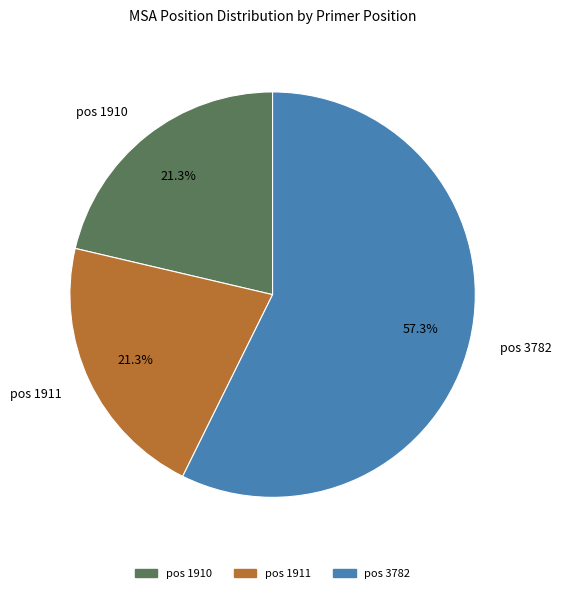

What portion of the pie excludes pos 1911?

78.7%